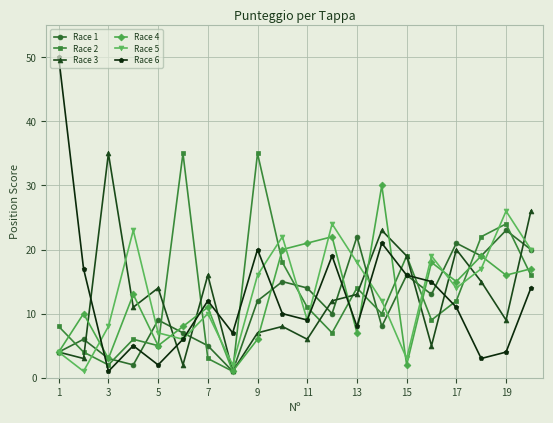

Which series ends up on top after the final intersection of Race 4 and Race 6?

Race 4